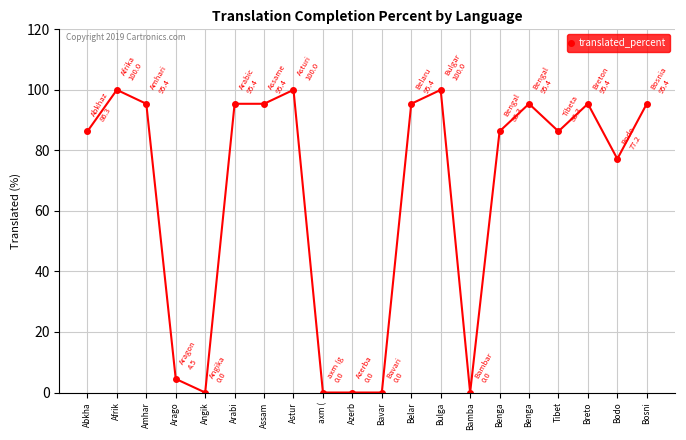

What is the difference between the maximum and minimum values?

100.0